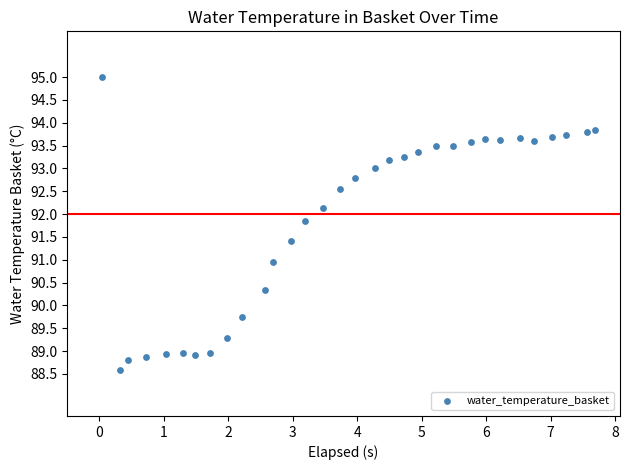

What is the range of X values (max minus min)?

7.6